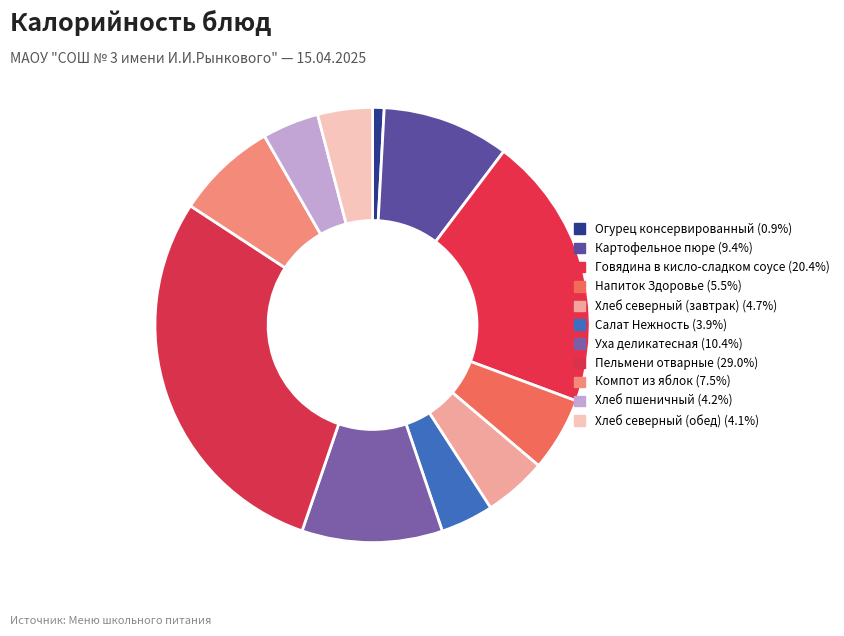

How many slices are in this pie chart?

11